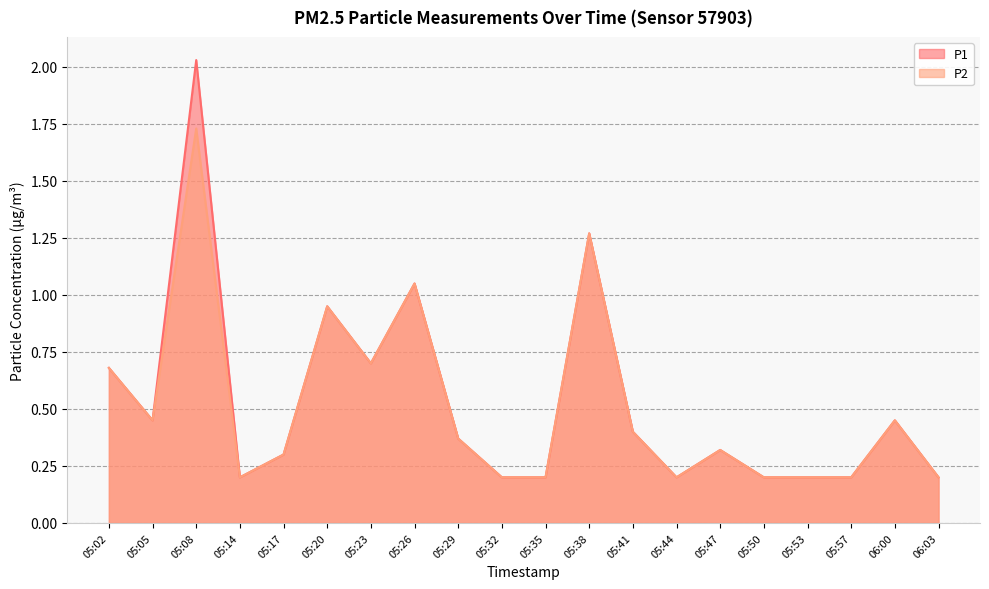

Is it true that P1 equals 0.2 at 05:57?

True